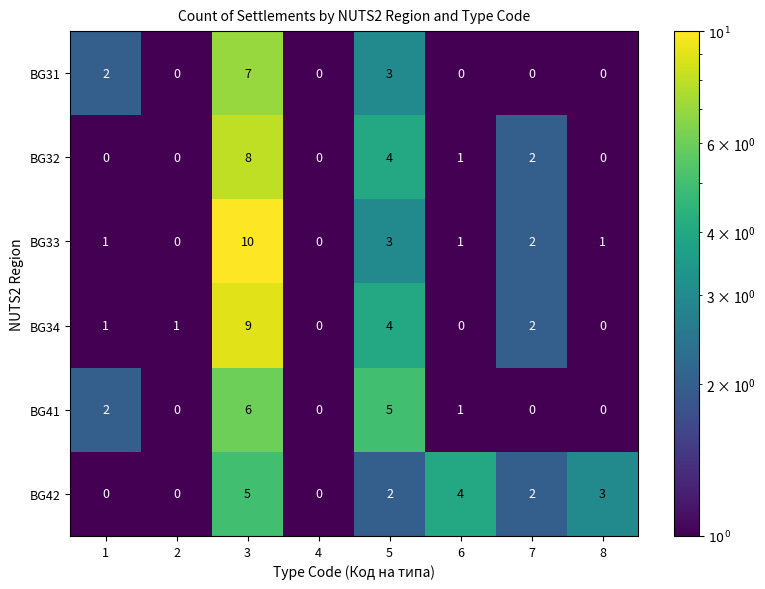

Which series has the largest range (max minus min)?

BG33